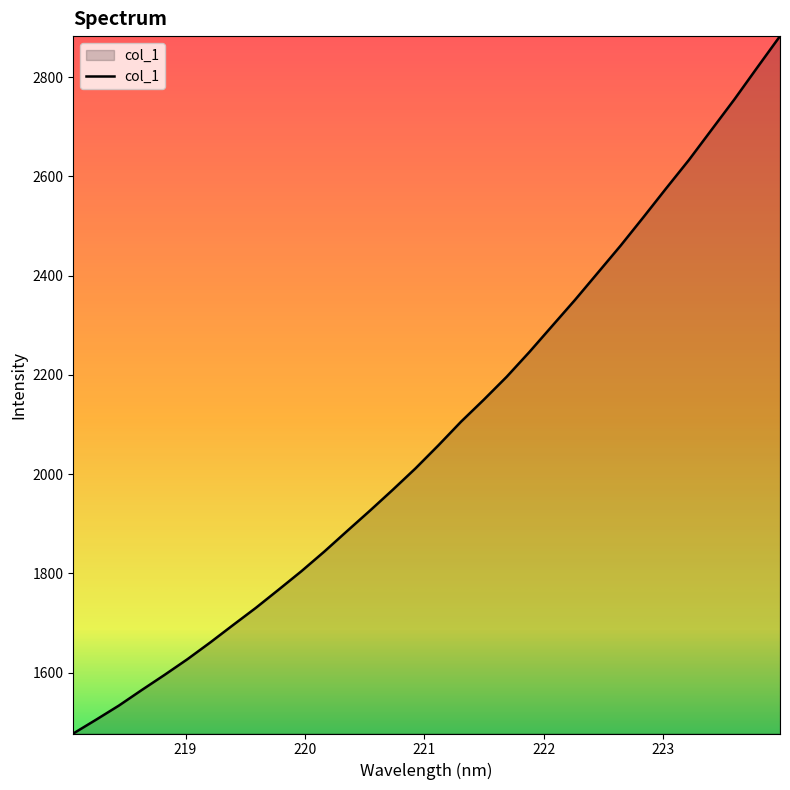

What is the maximum value shown in the chart?

2882.6